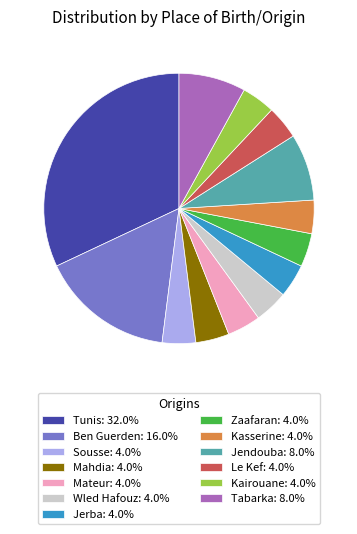

Is Mateur: 4.0% the majority of the pie?

No